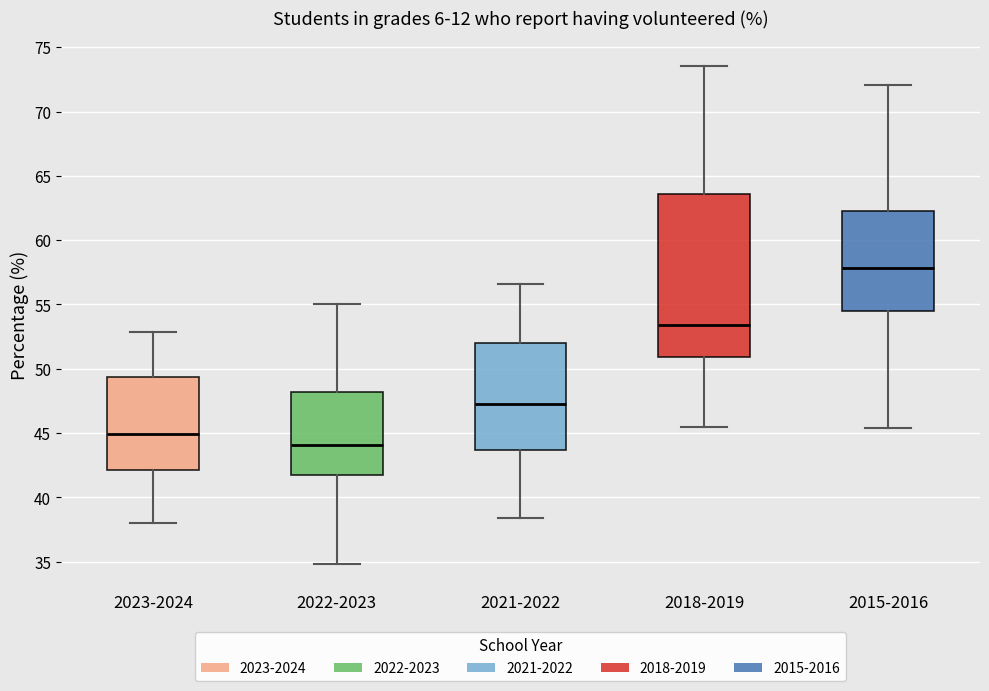

Which box is the tallest, from its lower edge to its upper edge?

2018-2019